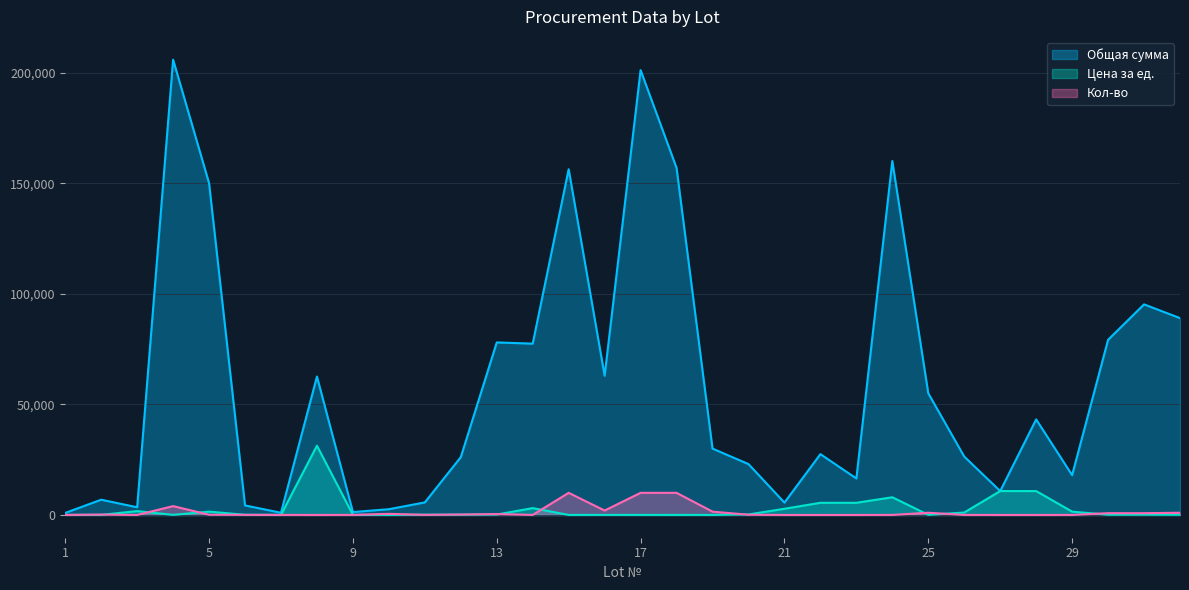

Where is the first local minimum for Цена за ед.?

2